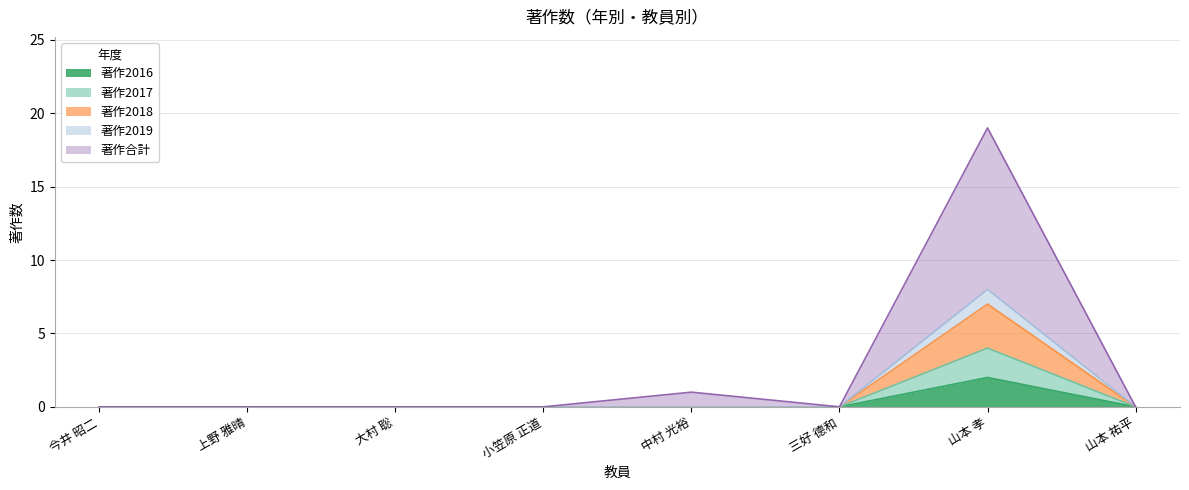

What is the maximum value shown in the chart?

19